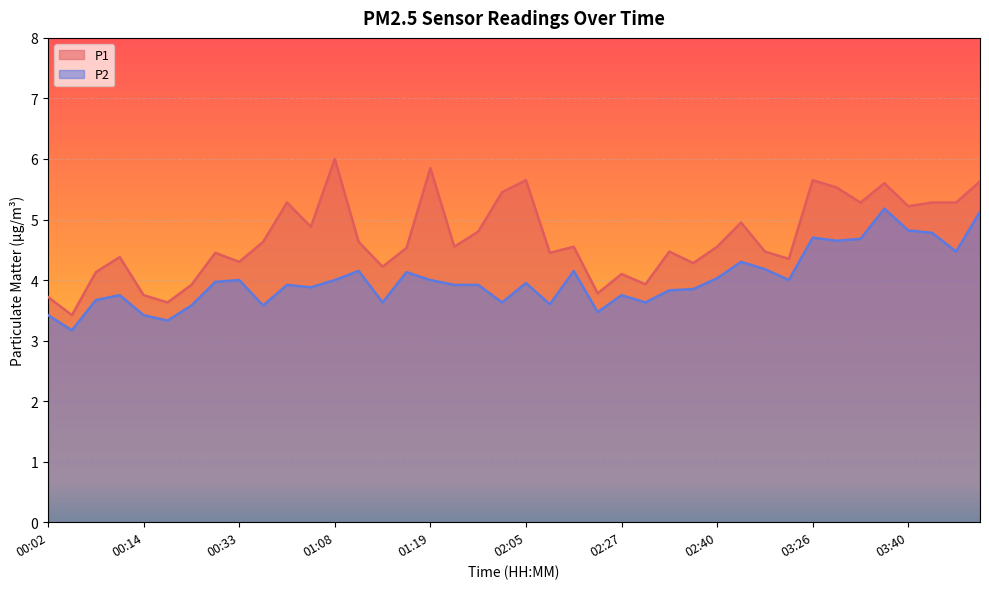

How many series are shown in this chart?

2